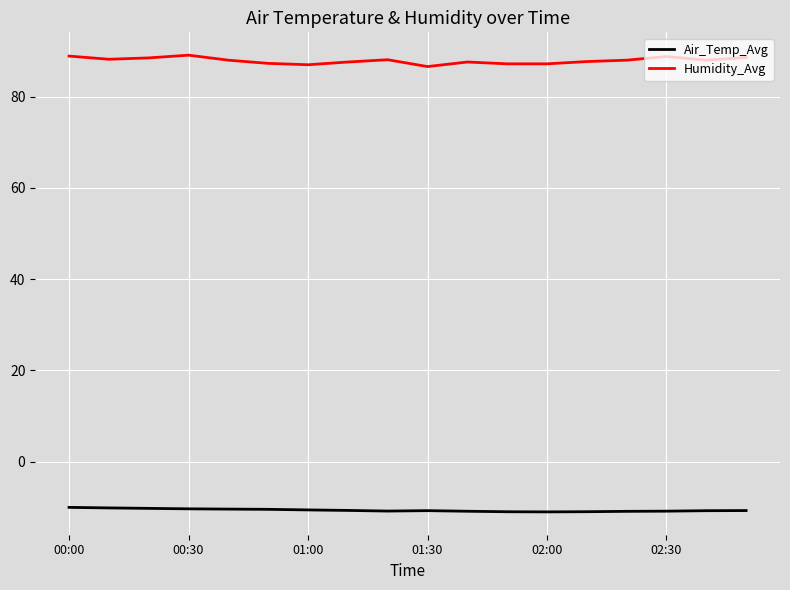

What is the minimum value for Air_Temp_Avg?

-11.0